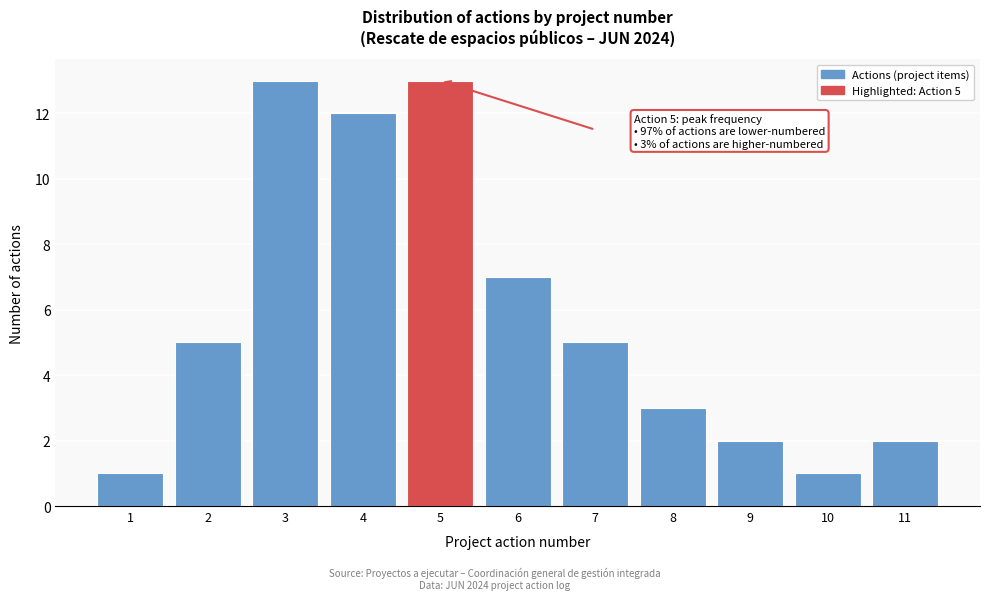

Reading left to right, transcribe all the data shown in this chart.

1=1	2=5	3=13	4=12	5=13	6=7	7=5	8=3	9=2	10=1	11=2